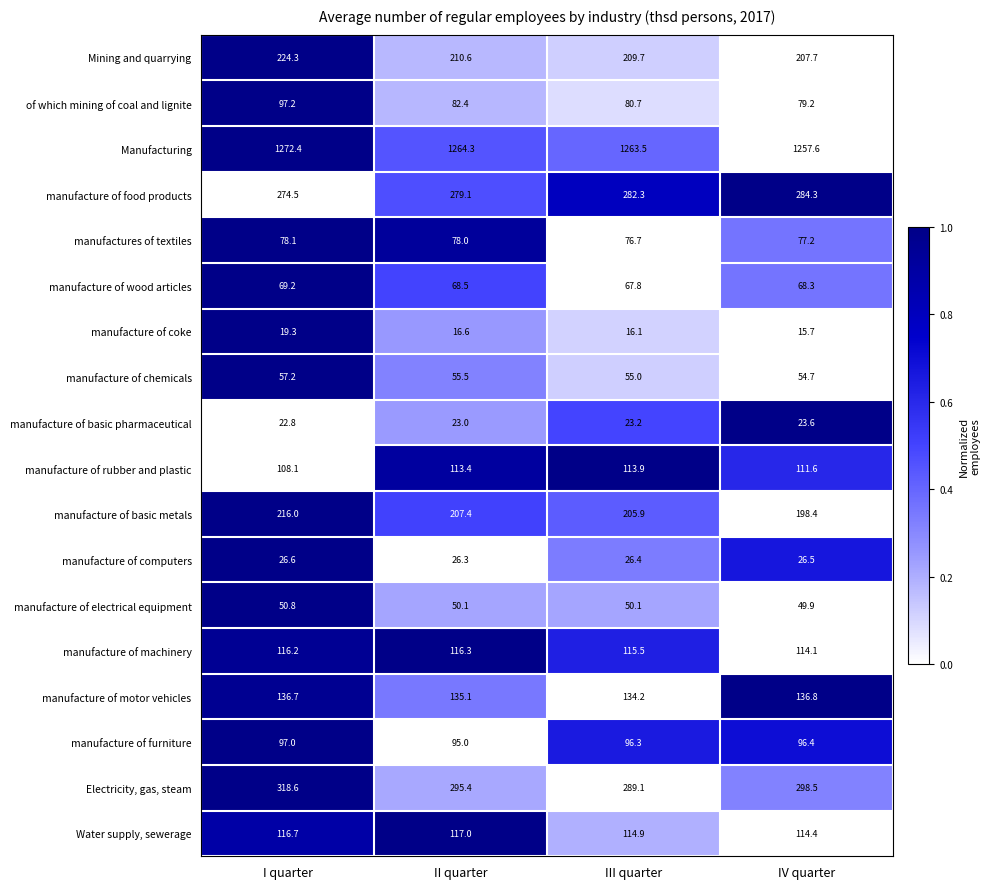

What is the sum of the manufacture of coke values at IV quarter and II quarter?

32.3